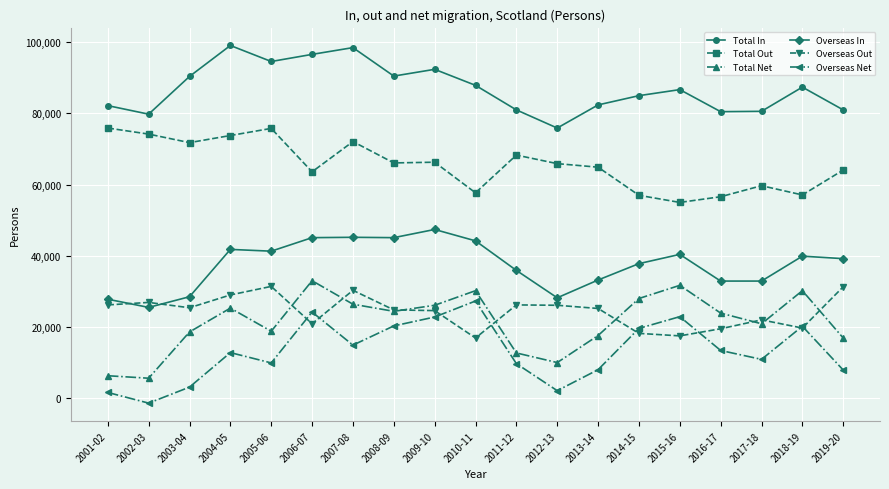

List the series in order of their peak value, highest first.

Total In, Total Out, Overseas In, Total Net, Overseas Out, Overseas Net